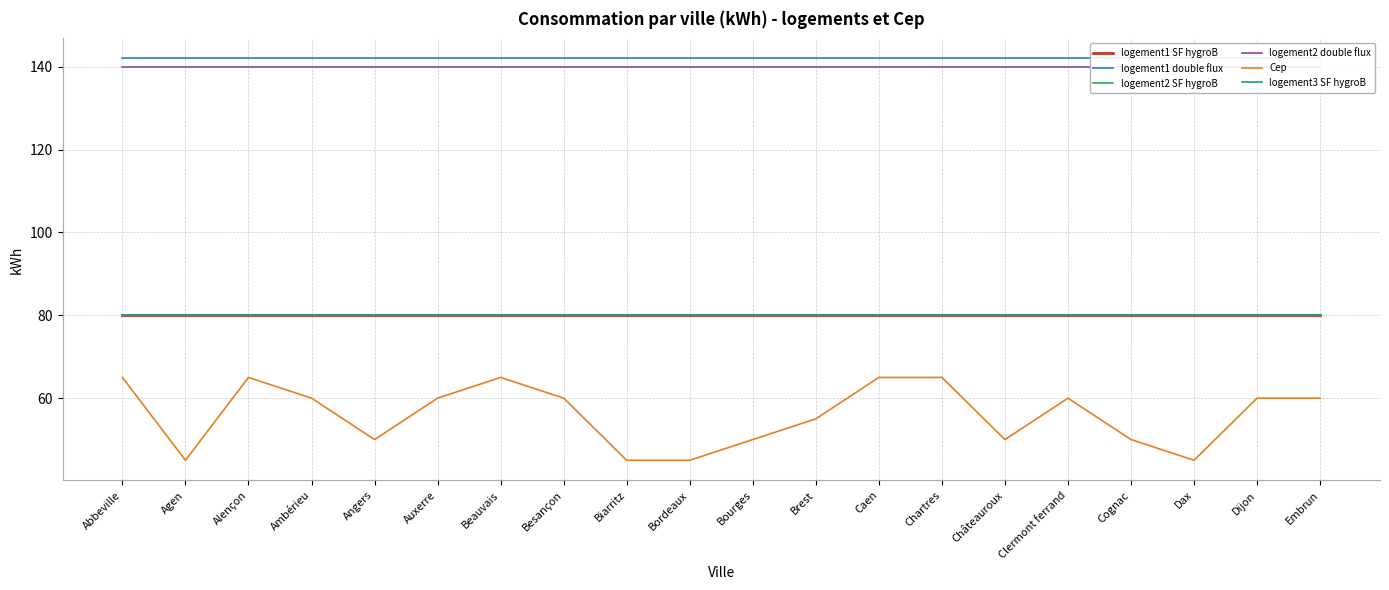

How many distinct data groups are displayed?

6